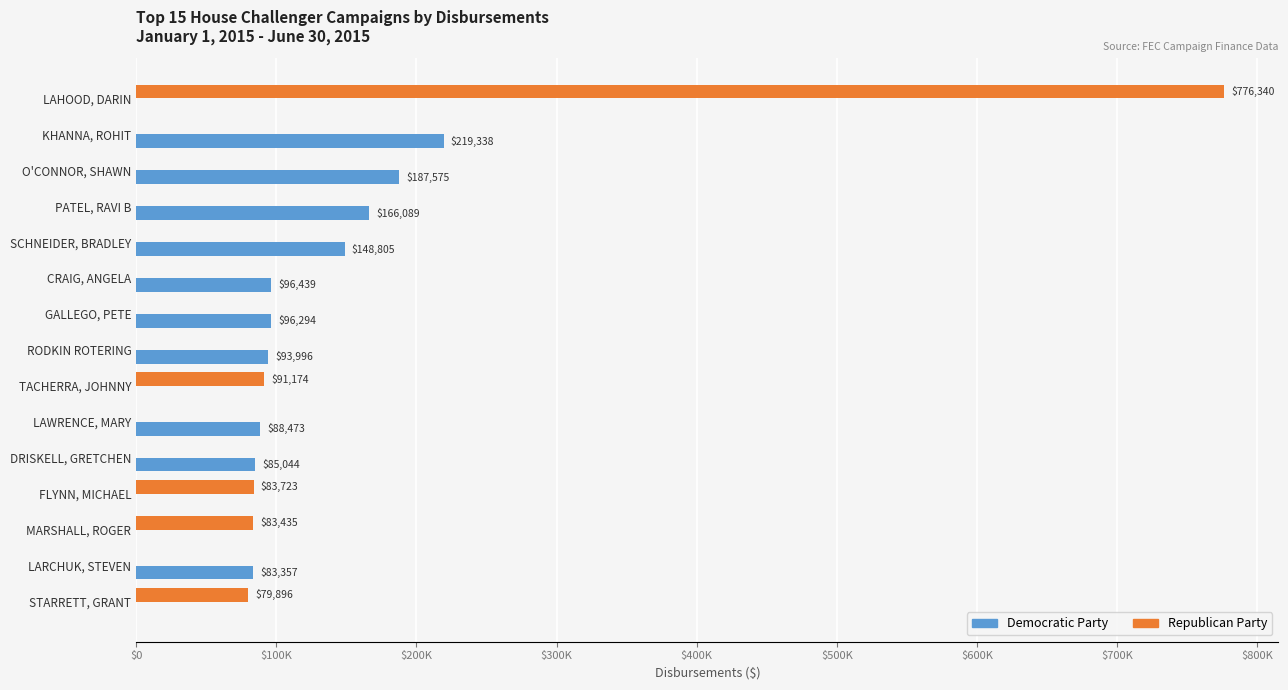

Where is Democratic Party nearest to the value 109669?

CRAIG, ANGELA